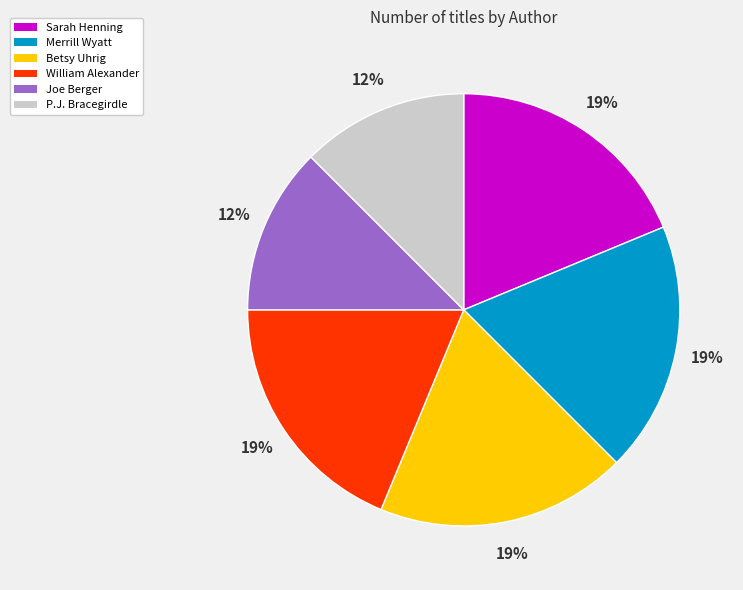

Does any single category account for the majority?

No